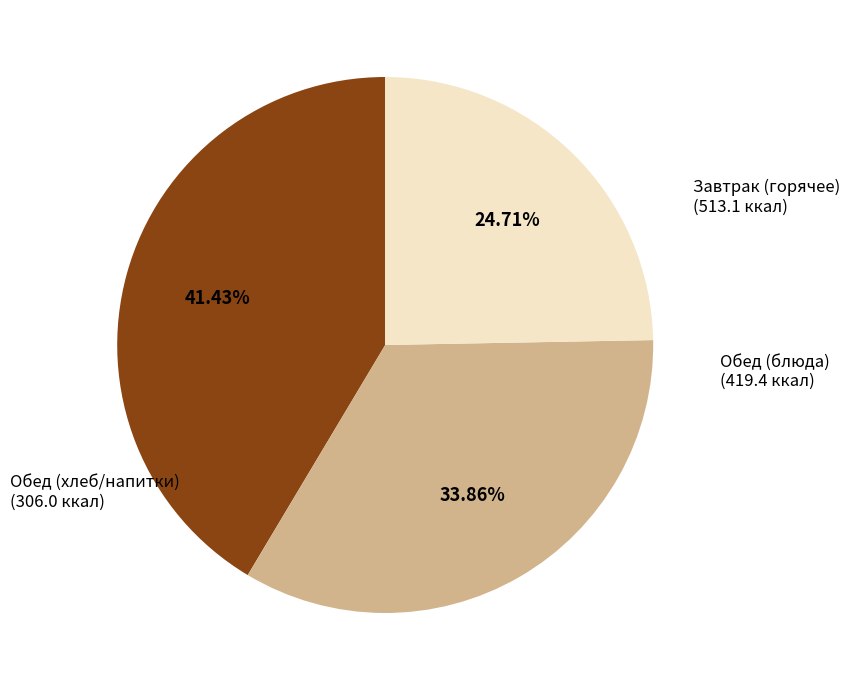

Does Обед (блюда) account for over 50% of the chart?

No